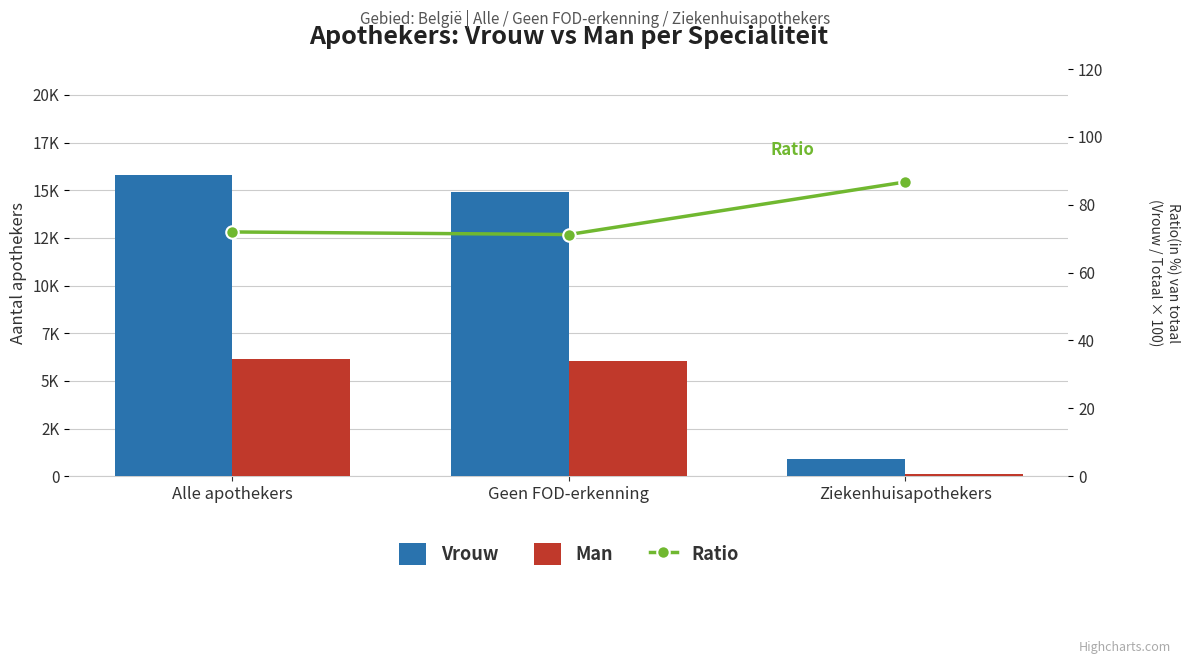

List the labels in order of Man value, smallest first.

Ziekenhuisapothekers, Geen FOD-erkenning, Alle apothekers